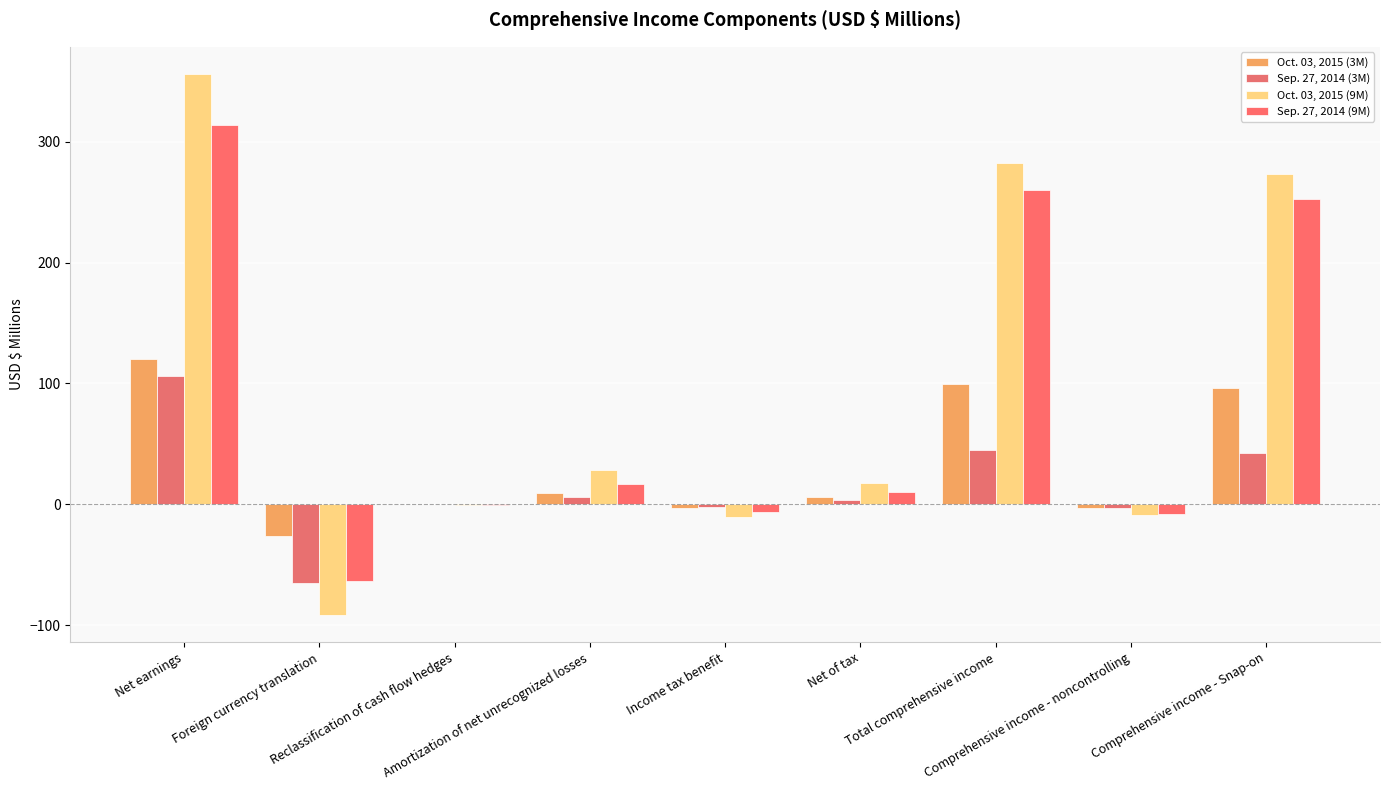

What is the average value of the Oct. 03, 2015 (3M) series?

33.2